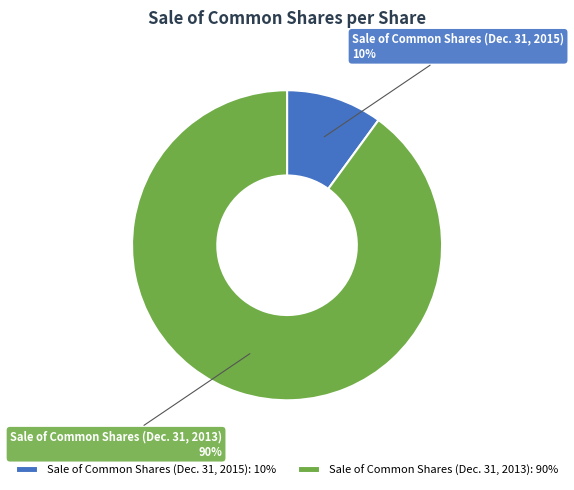

Does Sale of Common Shares (Dec. 31, 2015) represent more than half of the total?

No